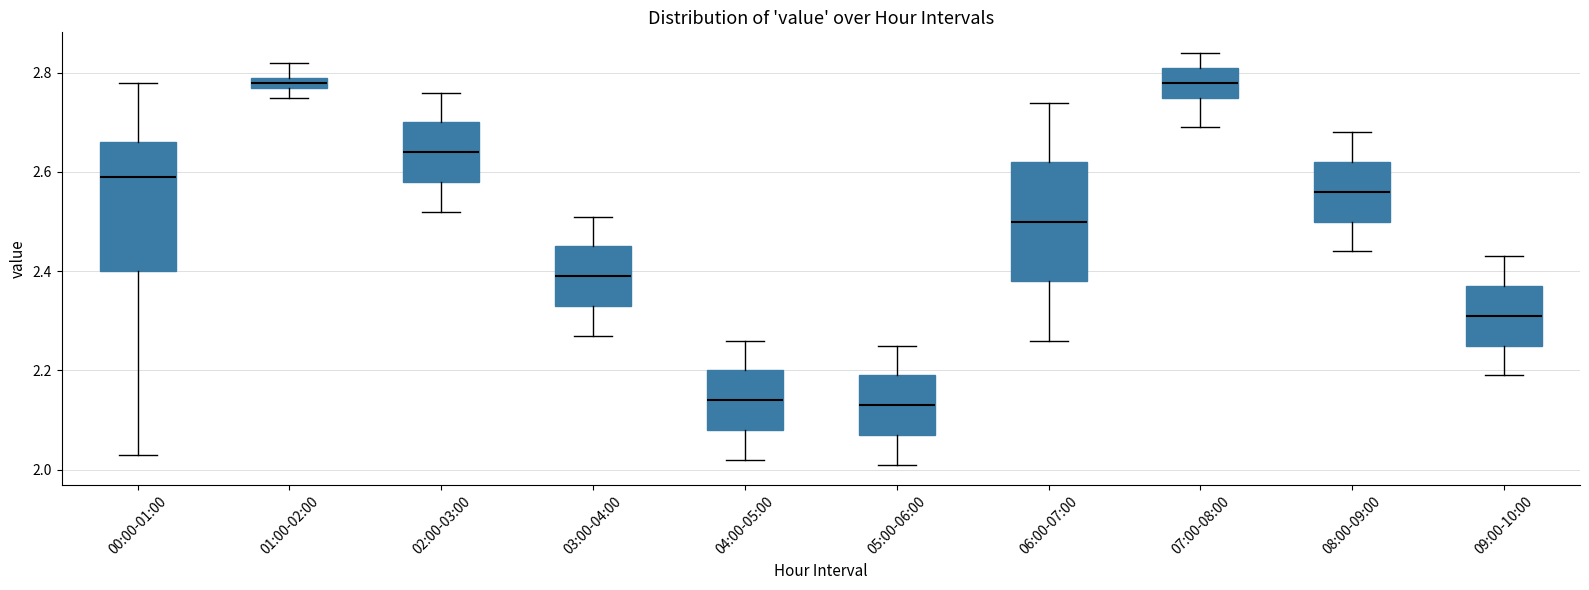

Comparing the boxes themselves (not the whiskers), which one is the tallest?

00:00-01:00